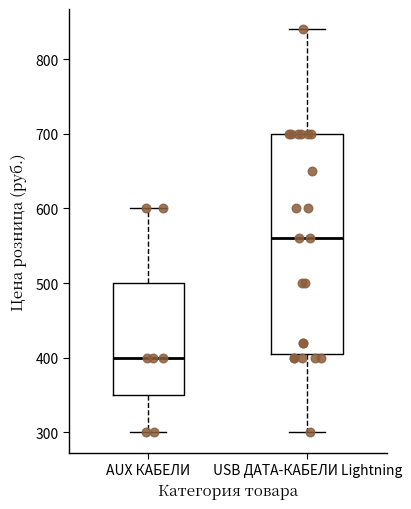

Which box is the tallest, from its lower edge to its upper edge?

USB ДАТА-КАБЕЛИ Lightning